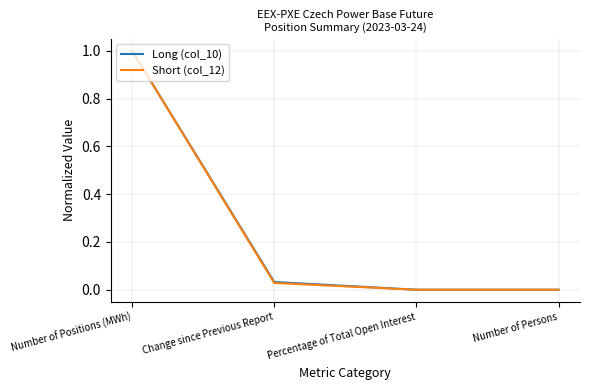

At which category does the chart reach its peak across all series?

Number of Positions (MWh)